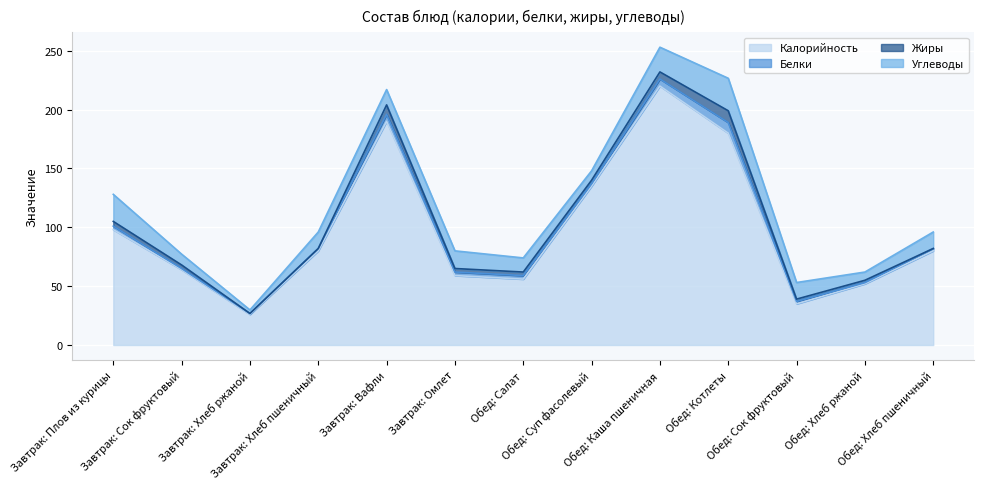

What is the difference between the maximum and second lowest values in the Белки series?

8.0